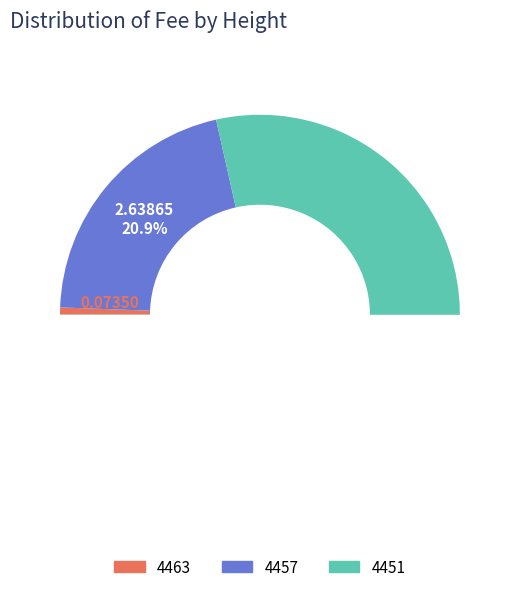

Is there a majority slice in this chart?

Yes